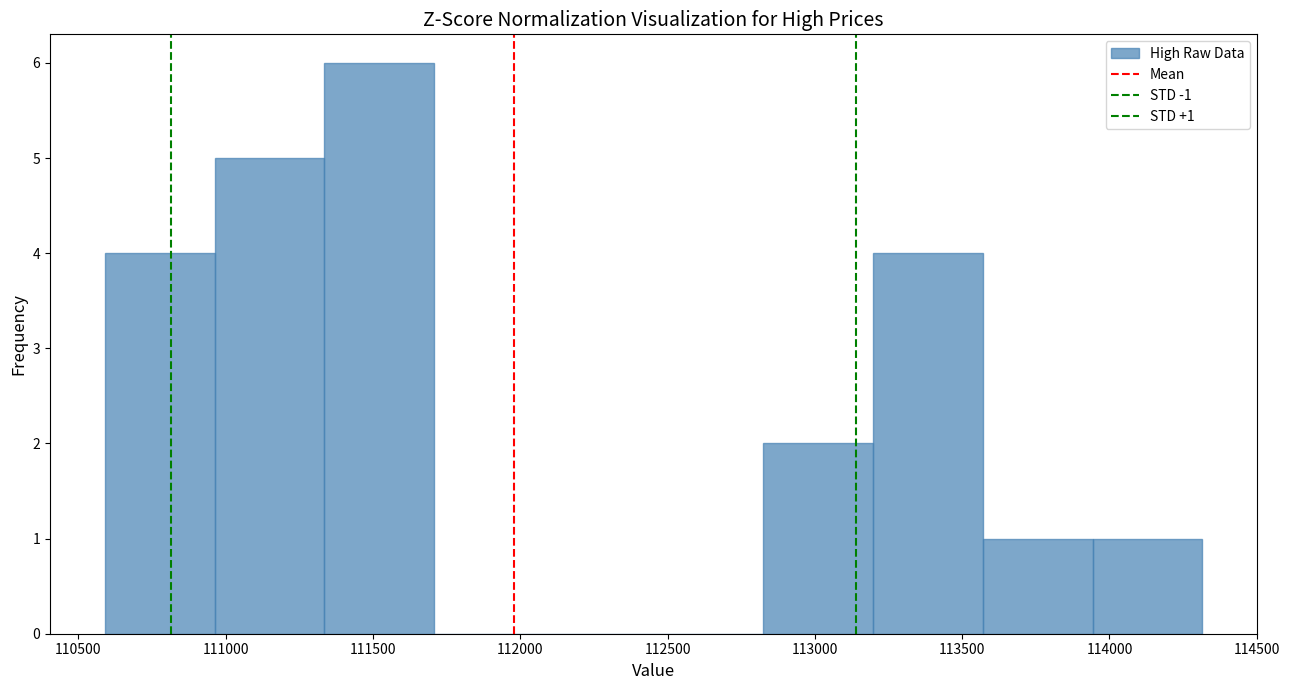

Over which range of the x-axis is the bar tallest?

111350 to 111700